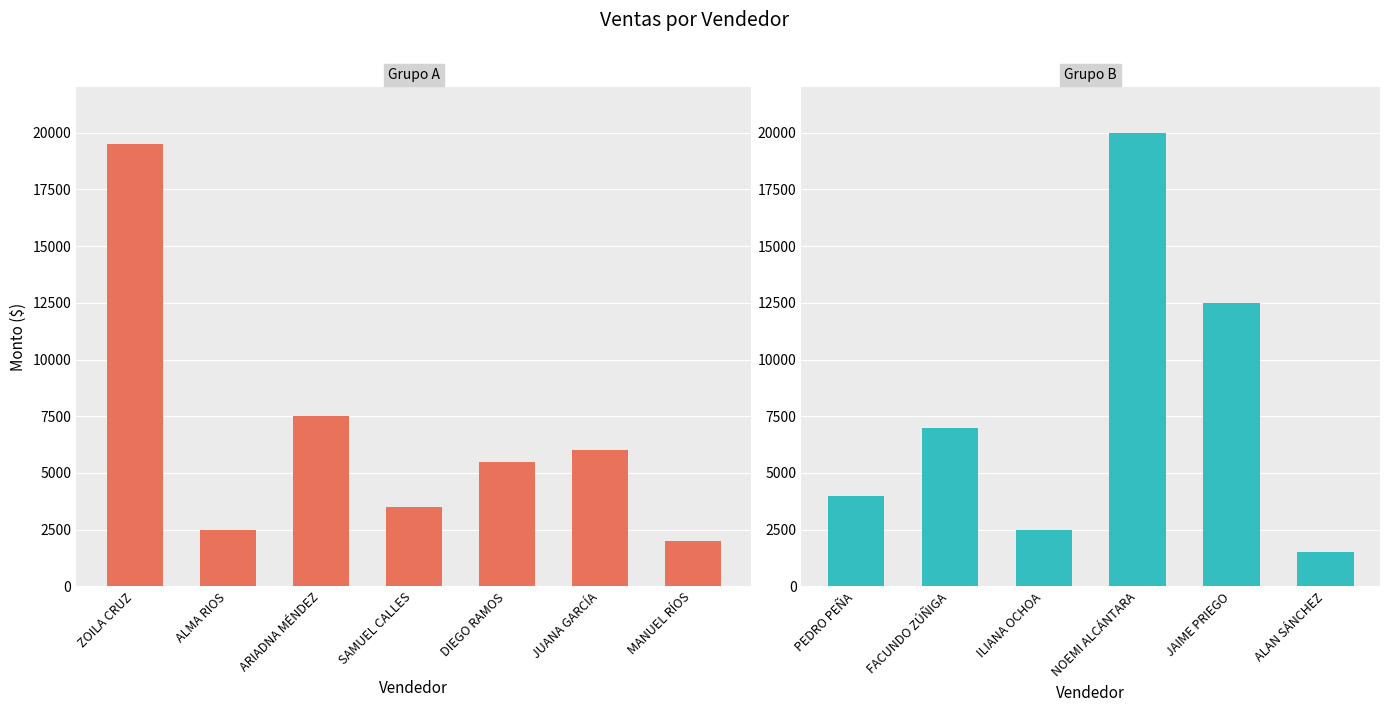

What value does the data have at ZOILA CRUZ, to the nearest 10?

19500